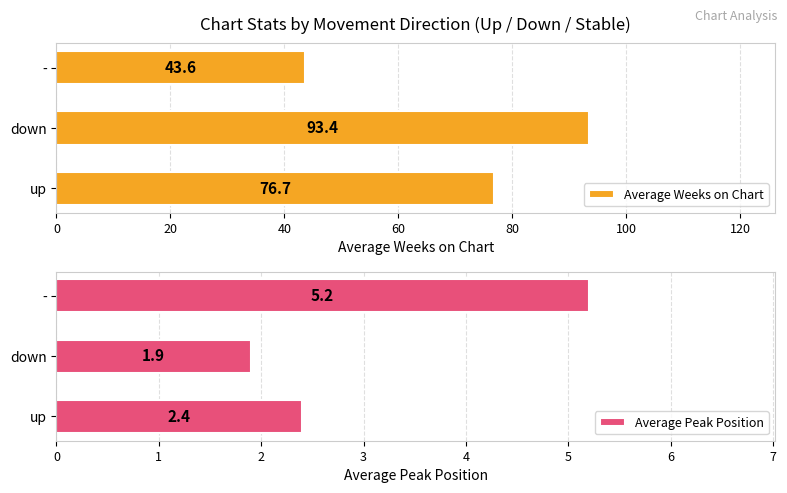

What are all the series names shown in the legend?

Average Weeks on Chart, Average Peak Position